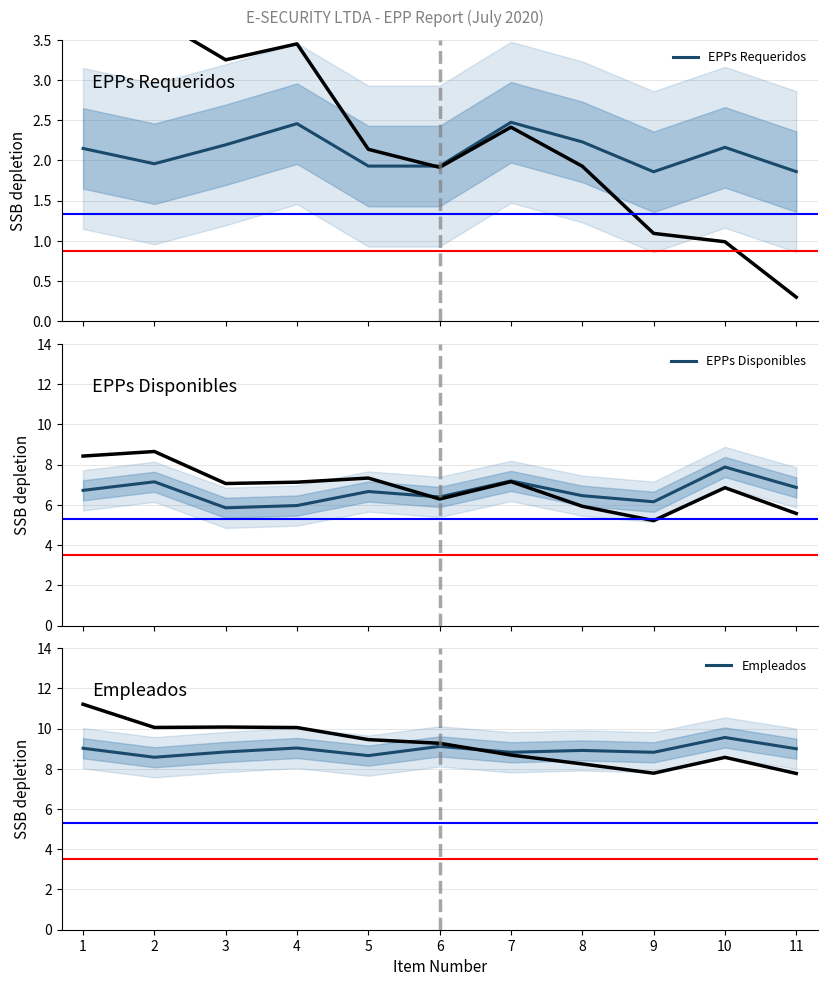

Reading left to right, extract all data points from this chart.

EPPs Requeridos: 1=2.1	2=2.0	3=2.2	4=2.5	5=1.9	6=1.9	7=2.5	8=2.2	9=1.9	10=2.2	11=1.9
EPPs Disponibles: 1=6.7	2=7.1	3=5.9	4=6.0	5=6.7	6=6.4	7=7.2	8=6.5	9=6.2	10=7.9	11=6.9
Empleados: 1=9.0	2=8.6	3=8.8	4=9.0	5=8.7	6=9.1	7=8.8	8=8.9	9=8.8	10=9.6	11=9.0